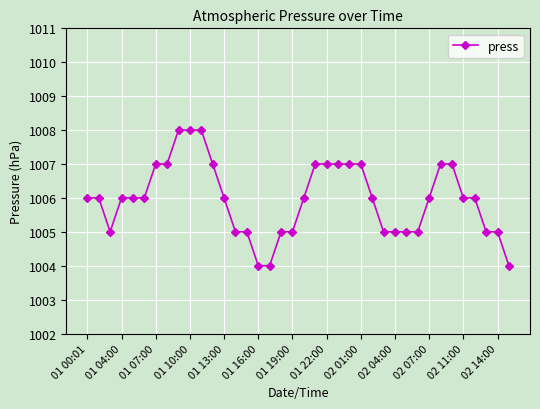

How many values are between 1005 and 1007?

32